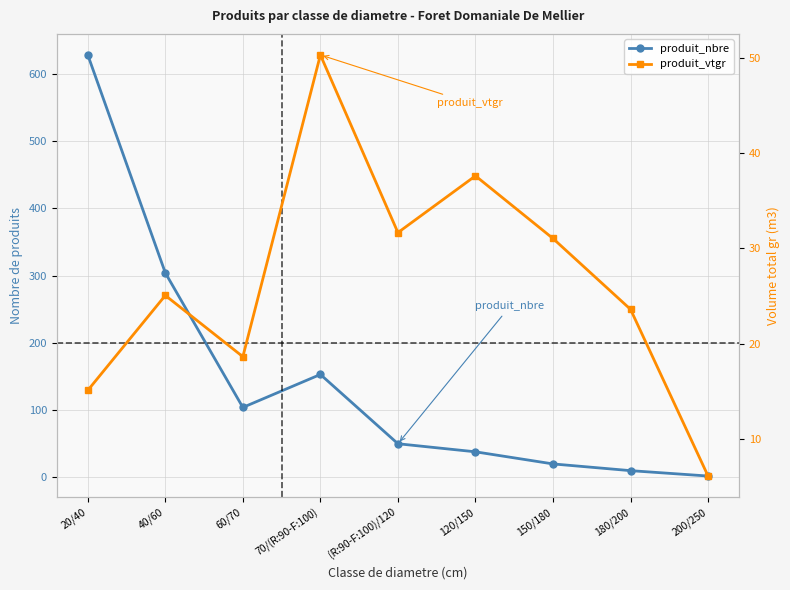

Reading right to left, what are all the values shown in this chart?

produit_nbre: 2.0	10.0	20.0	38.0	50.0	153.0	104.0	304.0	628.0
produit_vtgr: 6.1	23.6	31.1	37.6	31.7	50.4	18.6	25.1	15.1